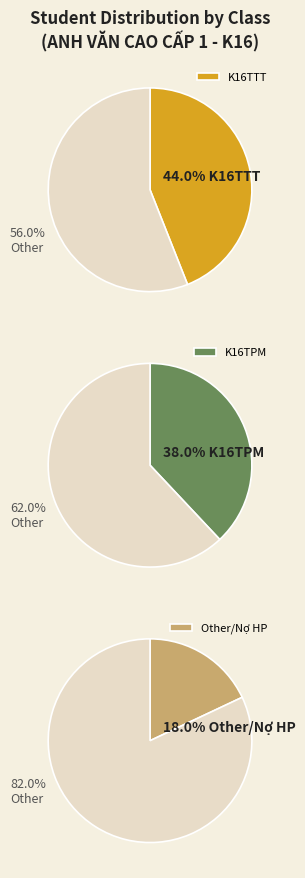

Does K16TPM account for over 50% of the chart?

No